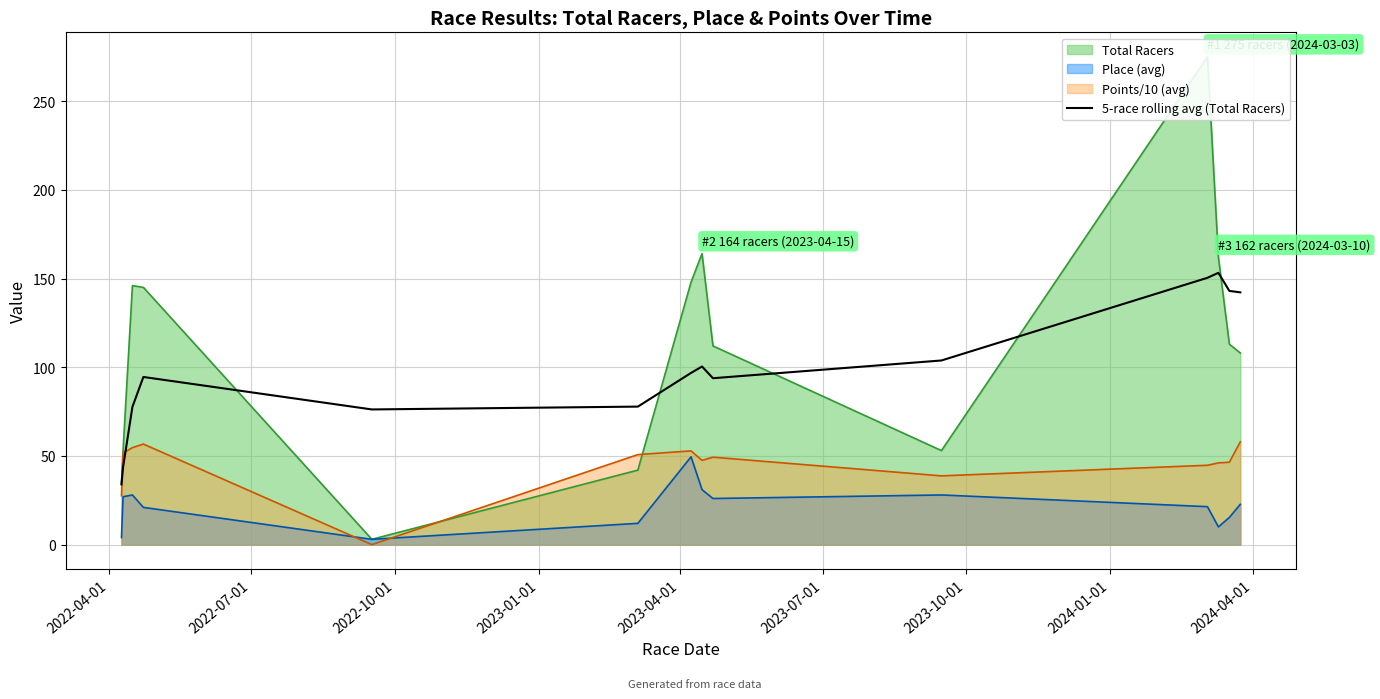

What is the highest value of the Place (avg) series?

49.5